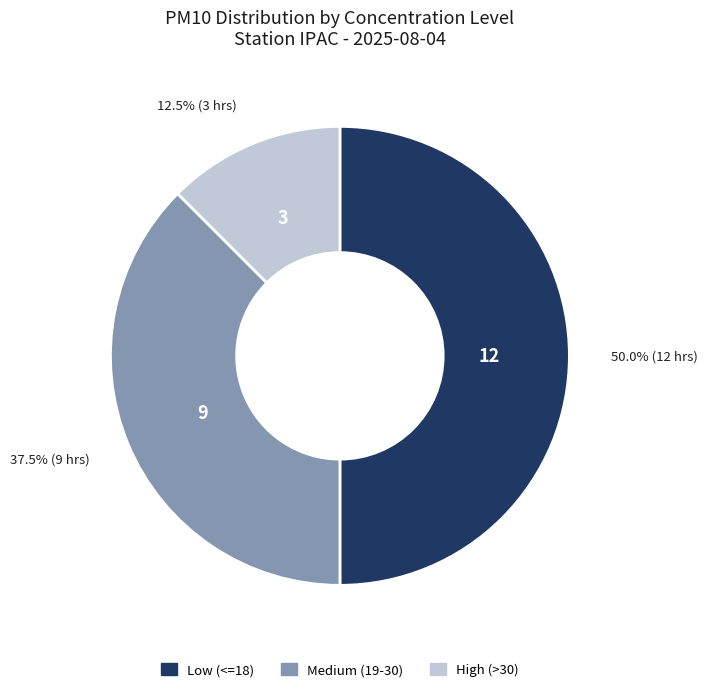

How many slices are in this pie chart?

3